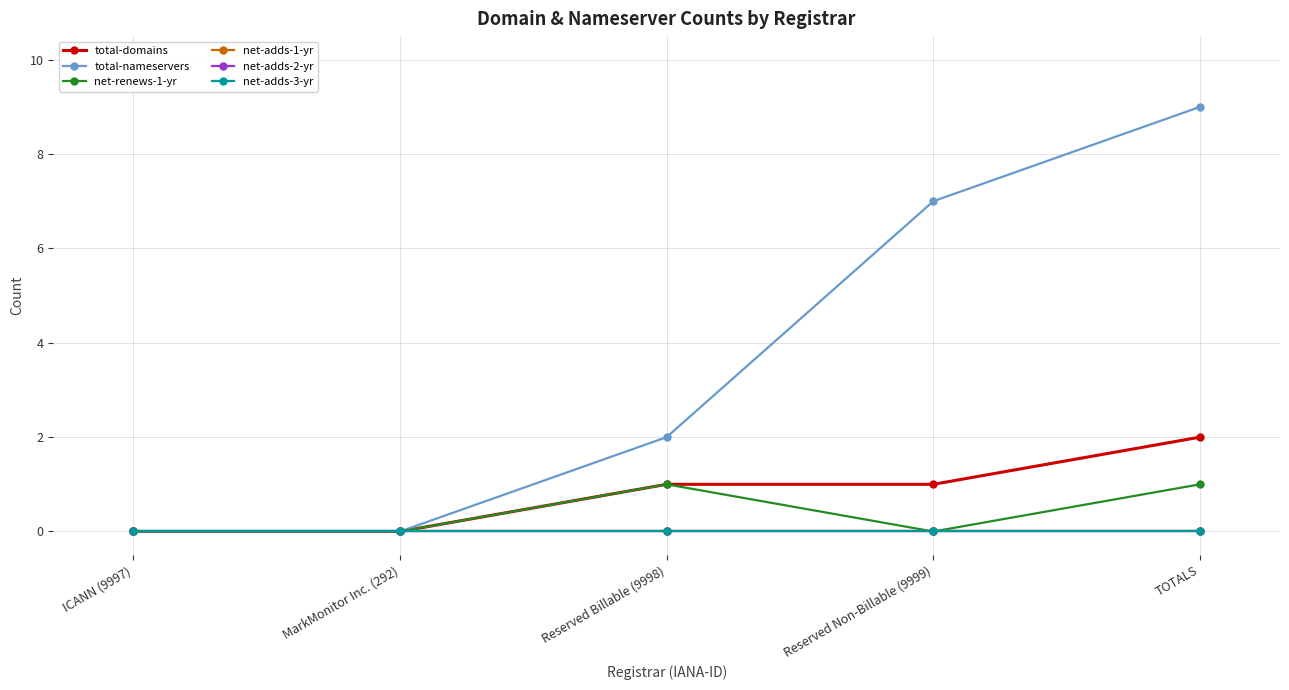

Is it true that total-nameservers equals 2 at Reserved Billable (9998)?

True